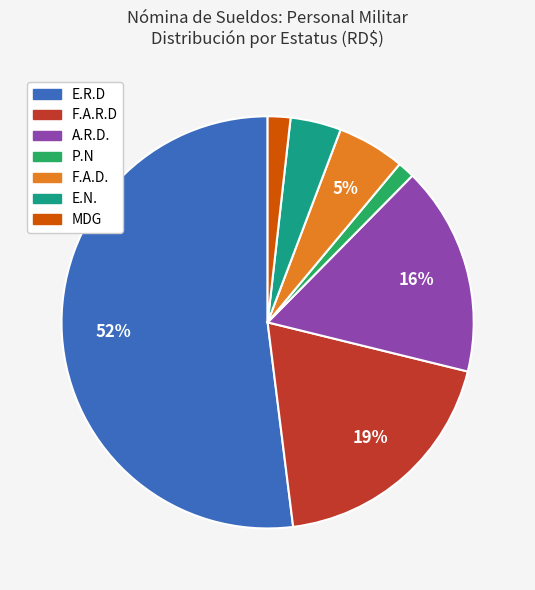

To the nearest percent, what percentage of the pie is E.N.?

4%